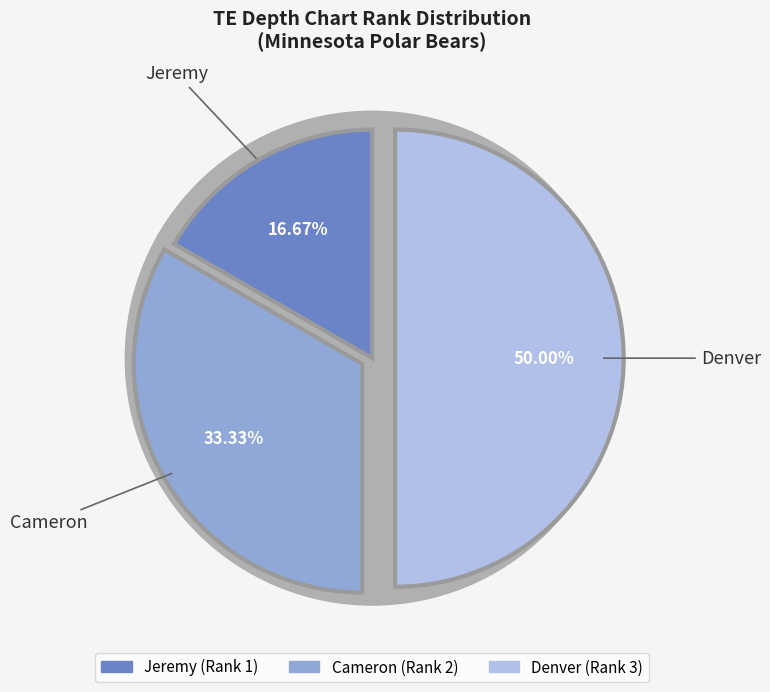

Rank the categories by value from lowest to highest.

Jeremy, Cameron, Denver